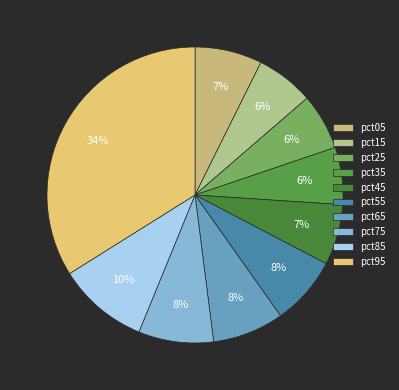

True or false: pct15 accounts for 21% of the total.

False